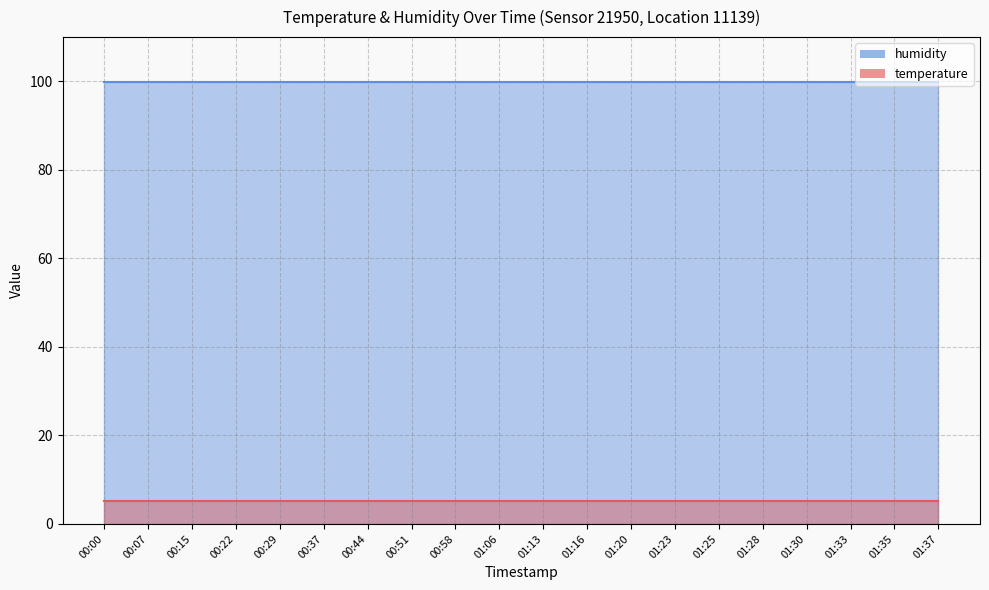

The temperature series shows 5.2 at 00:37. True or false?

True